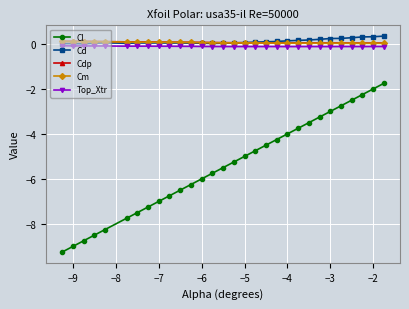

What is the smallest value displayed?

-9.2